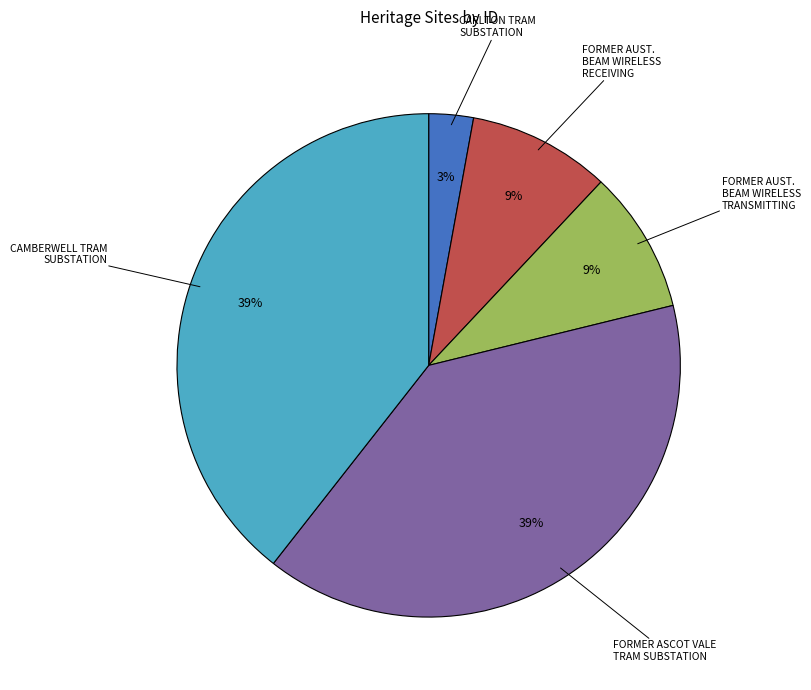

Does CARLTON TRAM SUBSTATION represent more than half of the total?

No